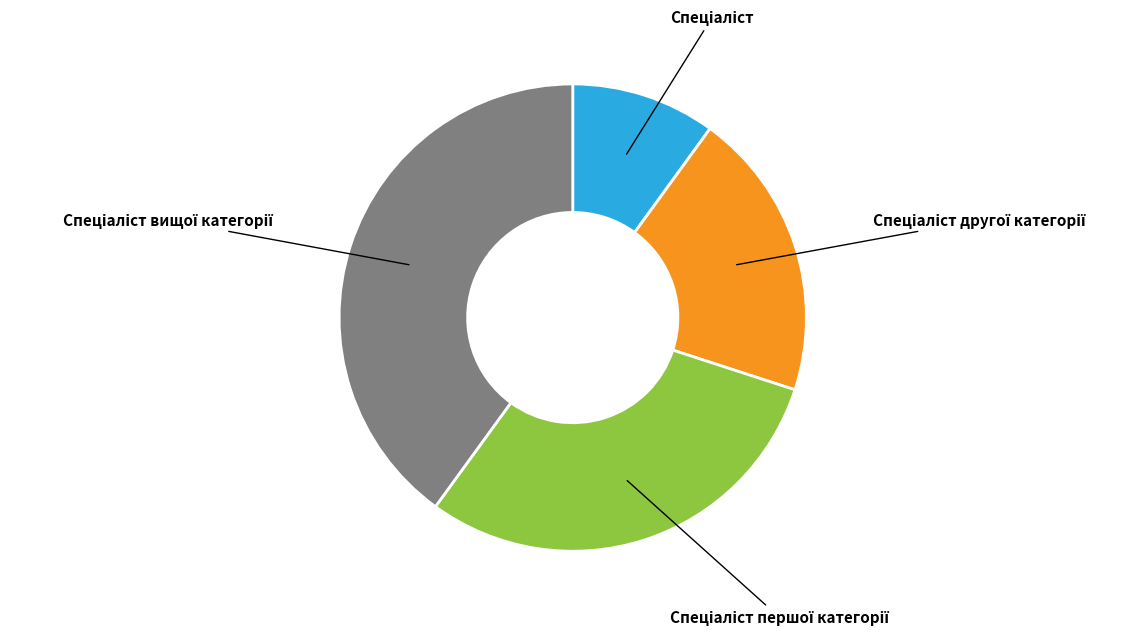

Is there a majority slice in this chart?

No